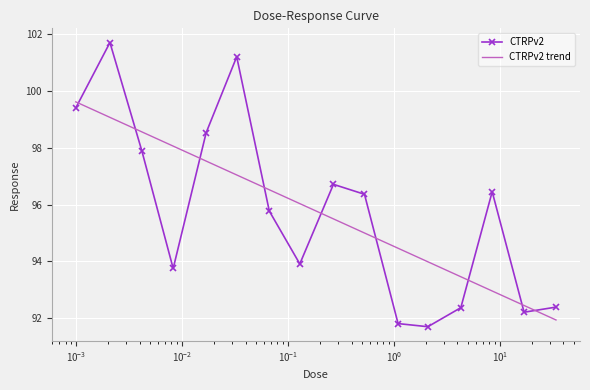

True or false: CTRPv2 has more than 2 points higher than both neighbors.

True